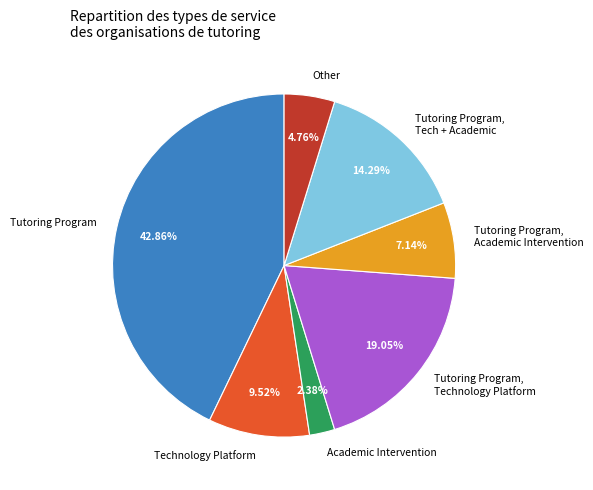

Which slice is the smallest?

Academic Intervention